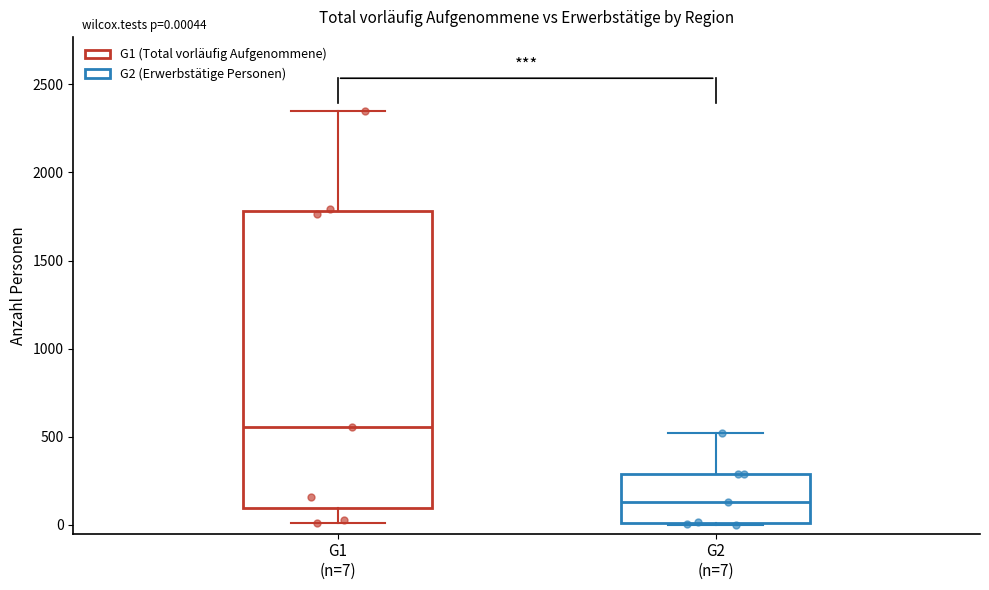

Which box is the tallest, from its lower edge to its upper edge?

G1 (n=7)